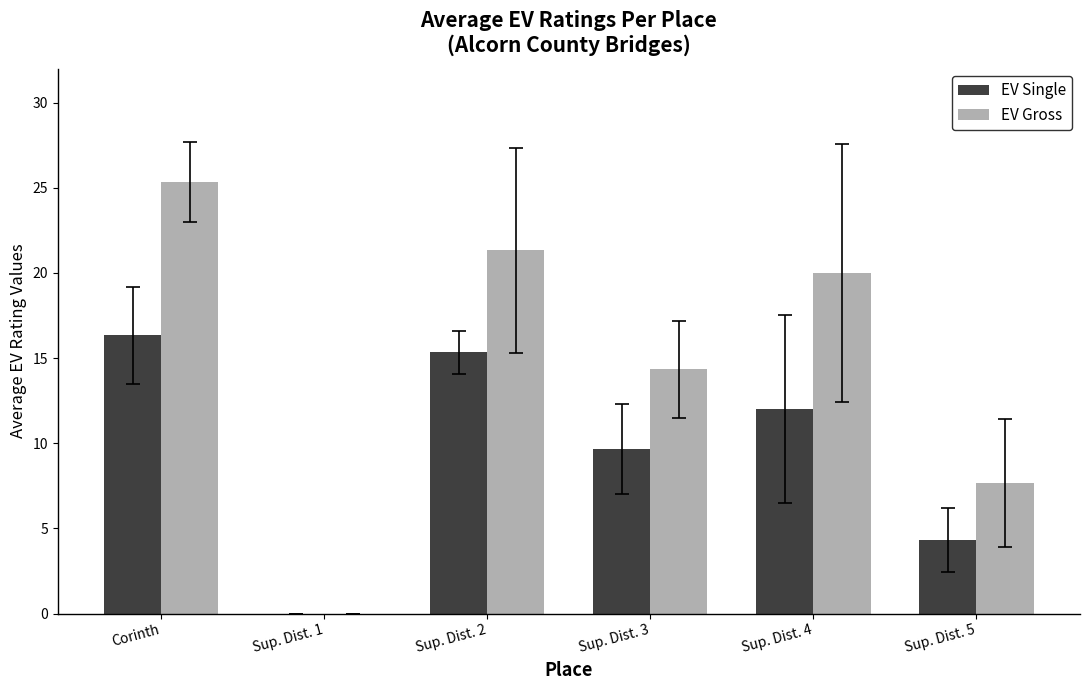

Which series has the largest total across all categories?

EV Gross